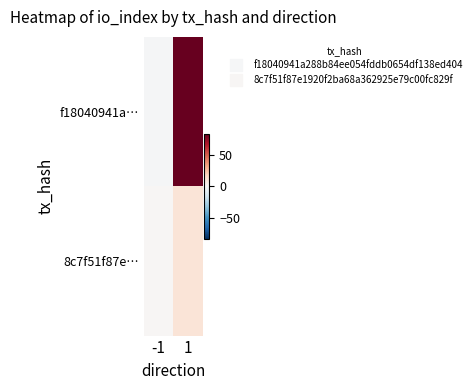

Which series has the largest range (max minus min)?

f18040941a…